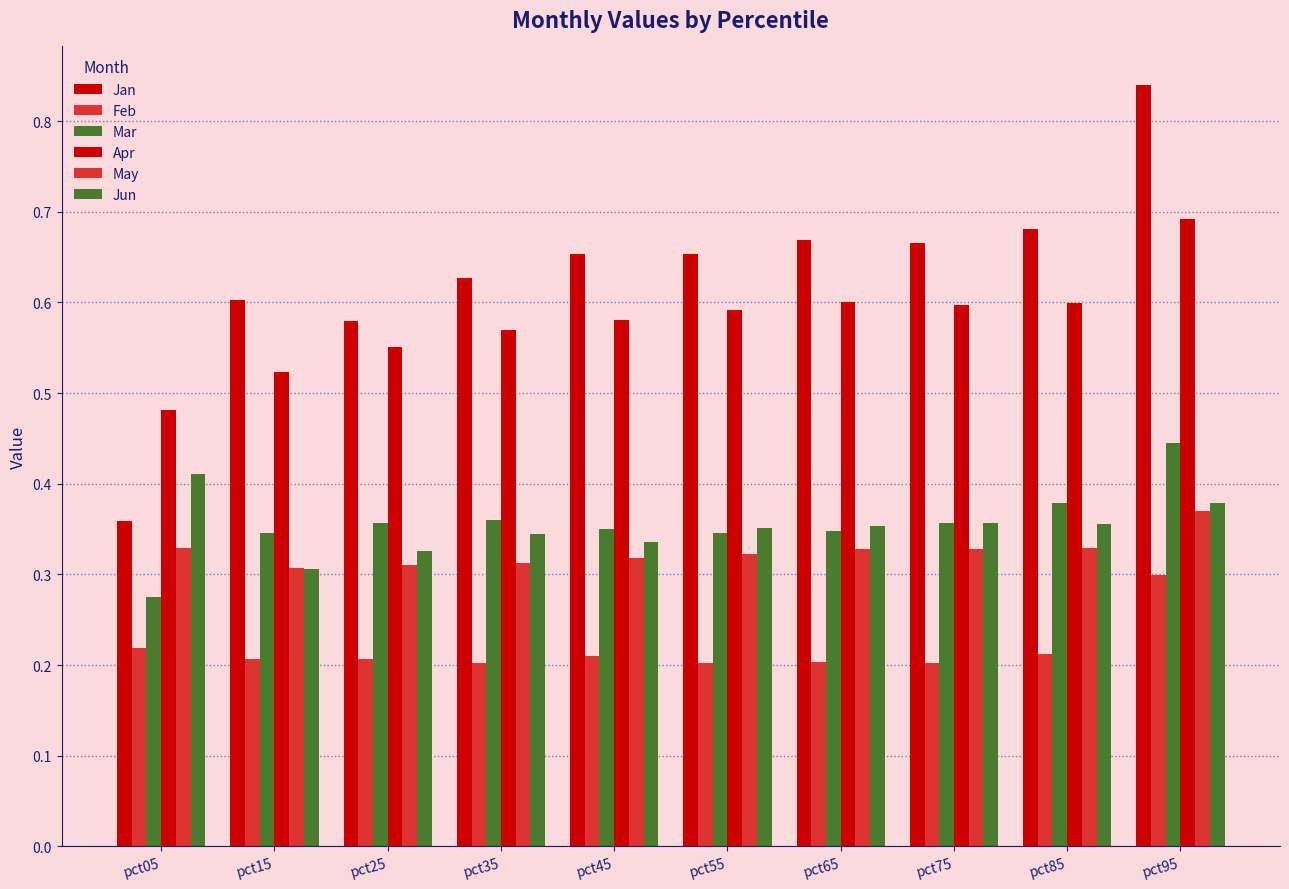

How many bars are there in each group?

6